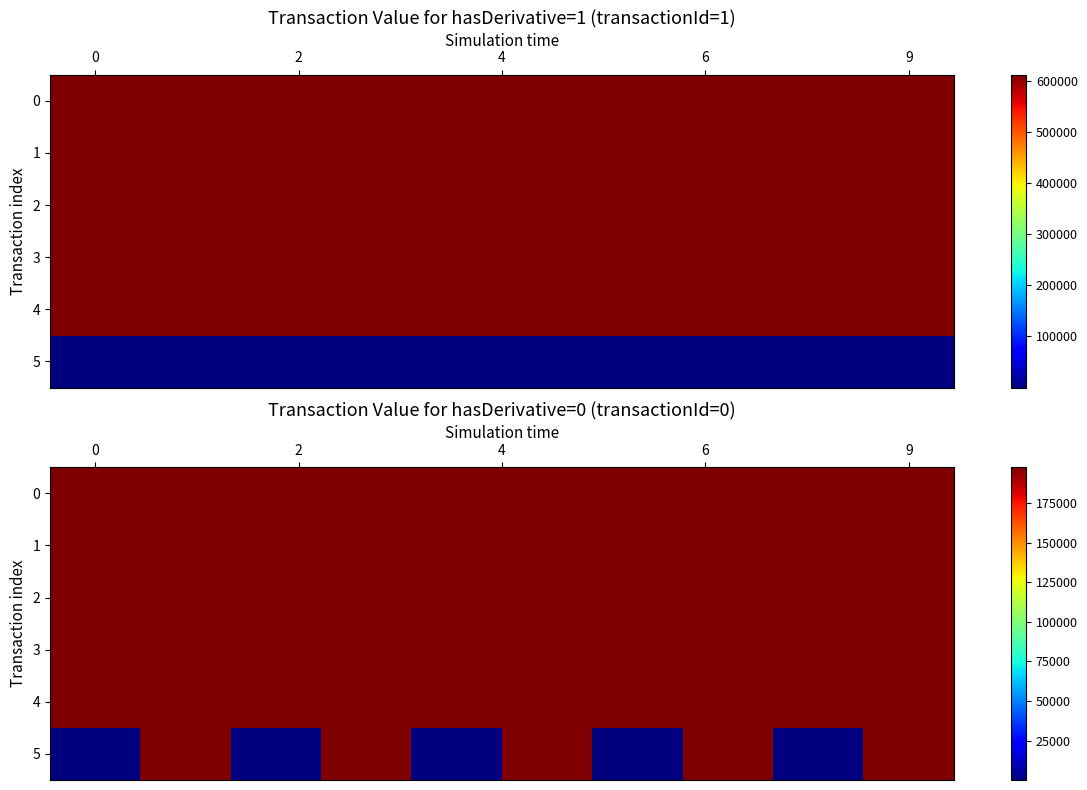

What is the sum of all 4 values?

1976710.0